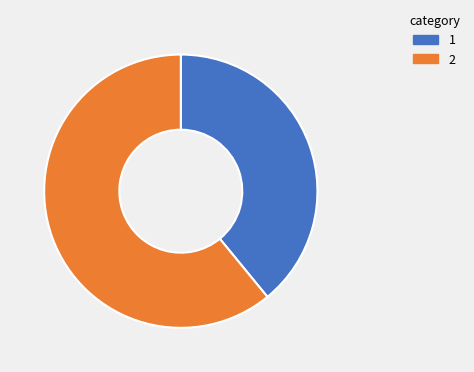

Is there a majority slice in this chart?

Yes